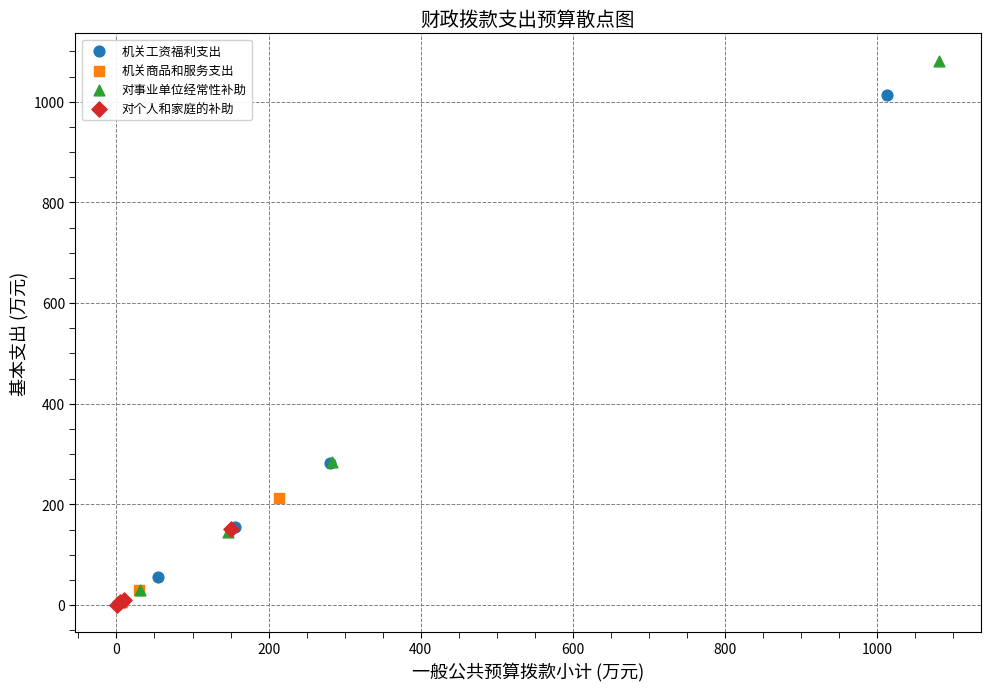

Which series has the largest Y range (max minus min)?

对事业单位经常性补助